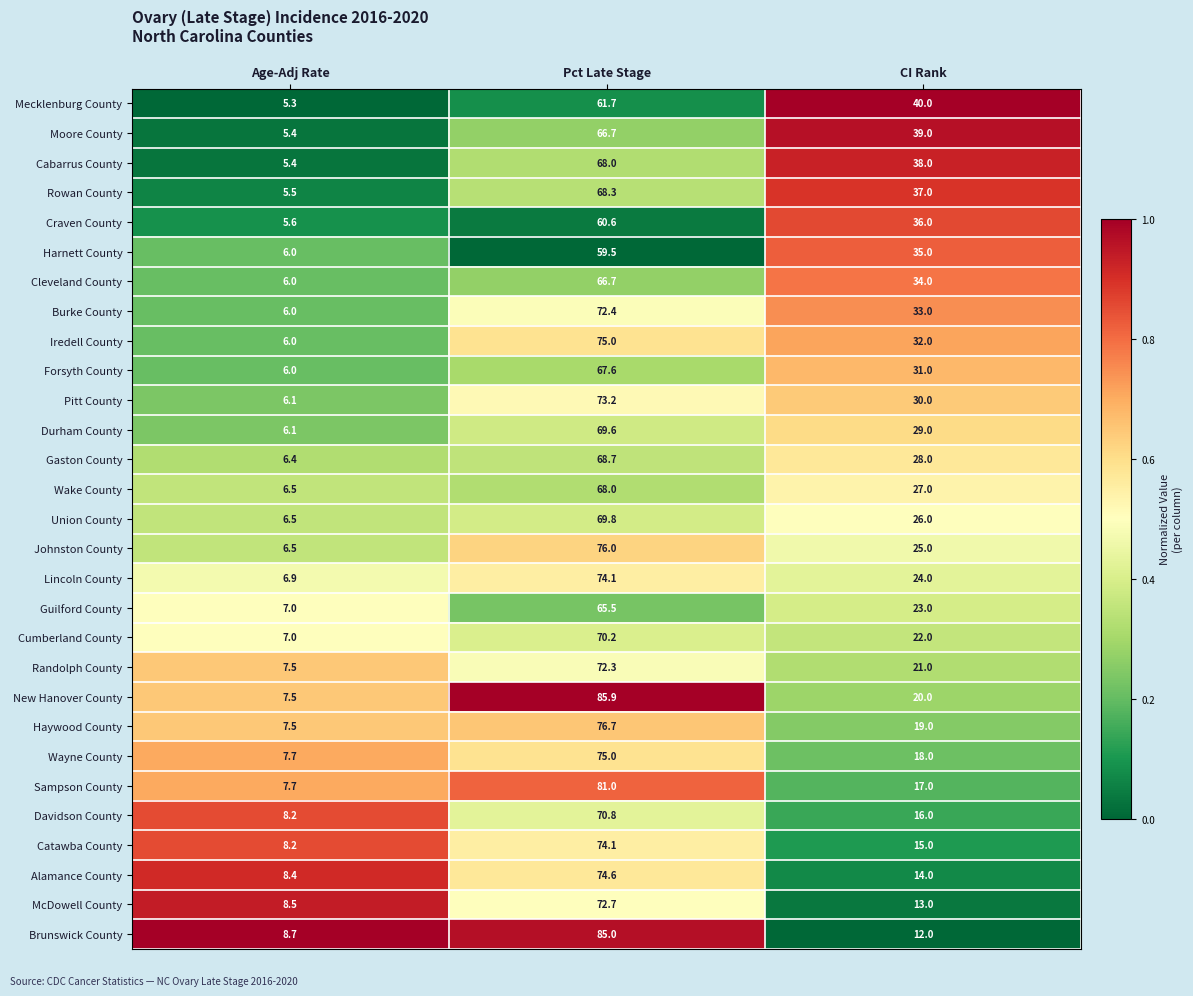

Where does the Haywood County series first go above 19?

Pct Late Stage